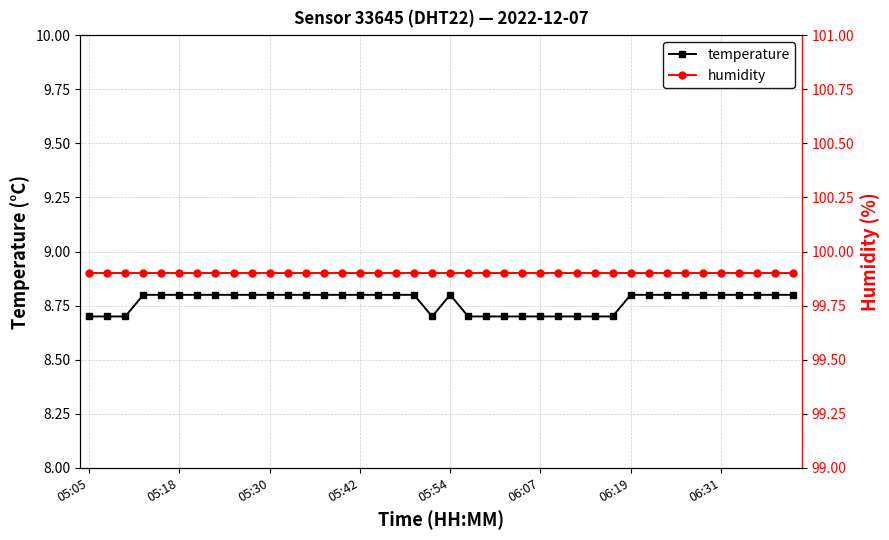

Is the value of humidity at 9 greater than the value of temperature at 18?

Yes